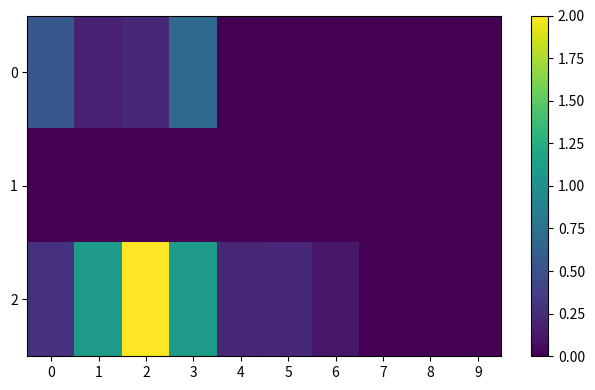

Which series has the widest spread of values?

2